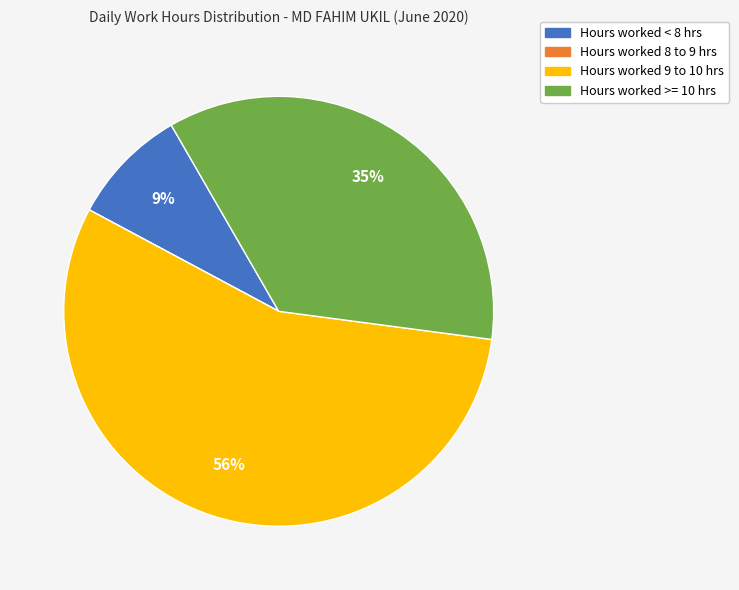

Does any single category account for the majority?

Yes